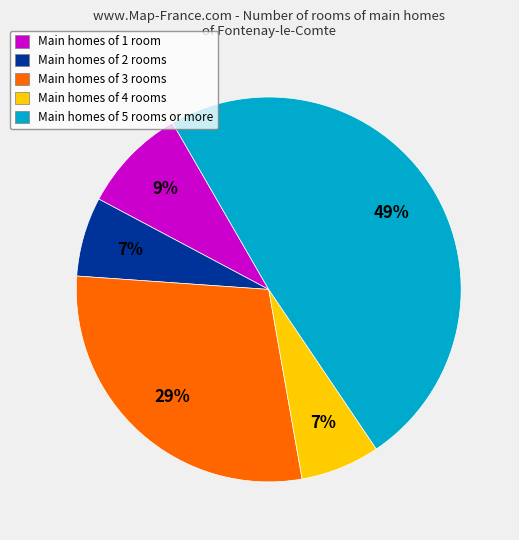

What percentage is the Main homes of 1 room slice, to the nearest percent?

9%